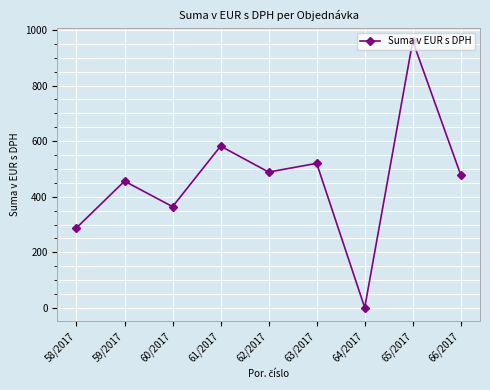

What is the greatest value displayed?

960.0